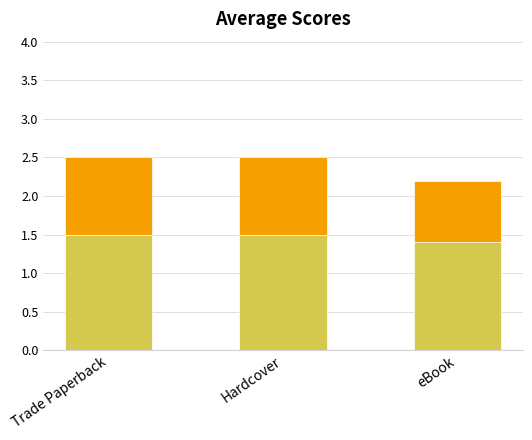

What is the total value across all series at Hardcover?

2.5